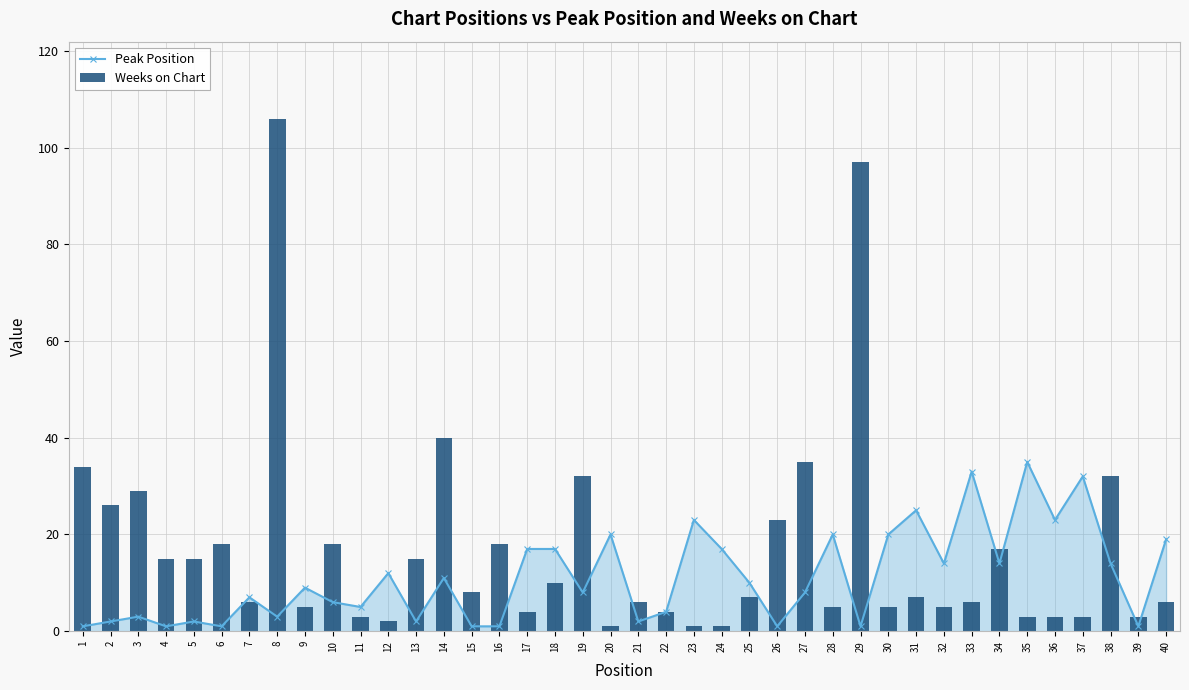

What is the difference between the maximum and second lowest values in the Weeks on Chart series?

105